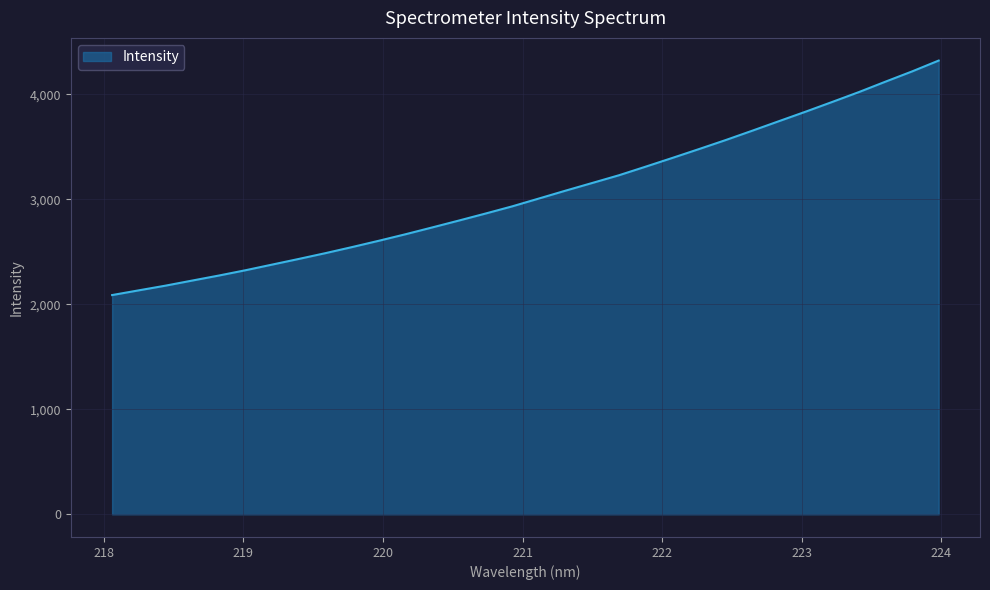

What is the smallest value displayed?

2088.6